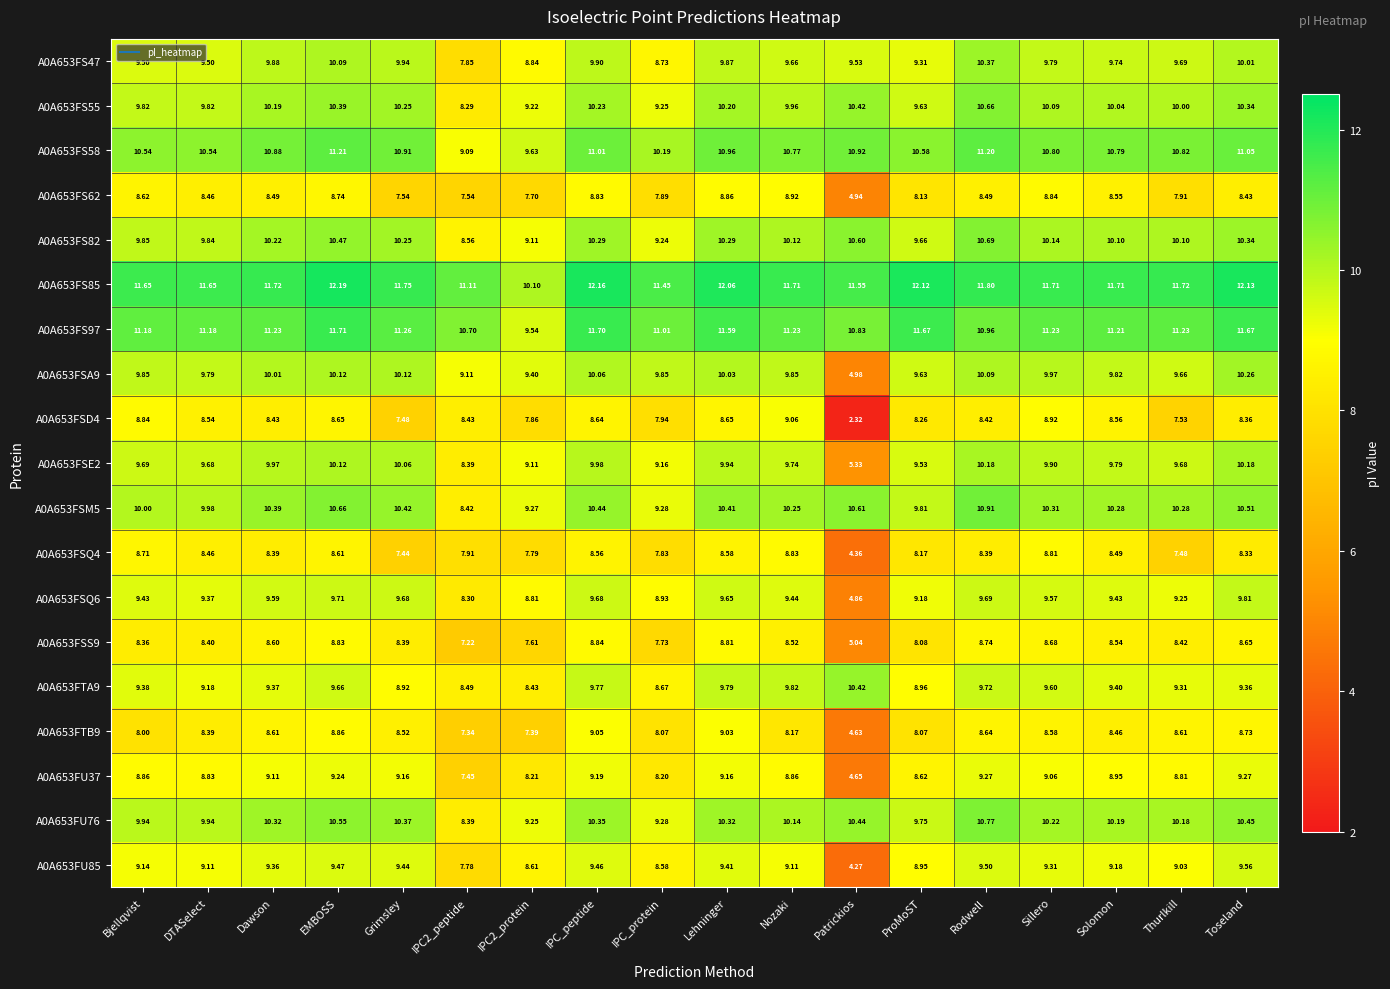

At which category is the sum across all series the highest?

EMBOSS